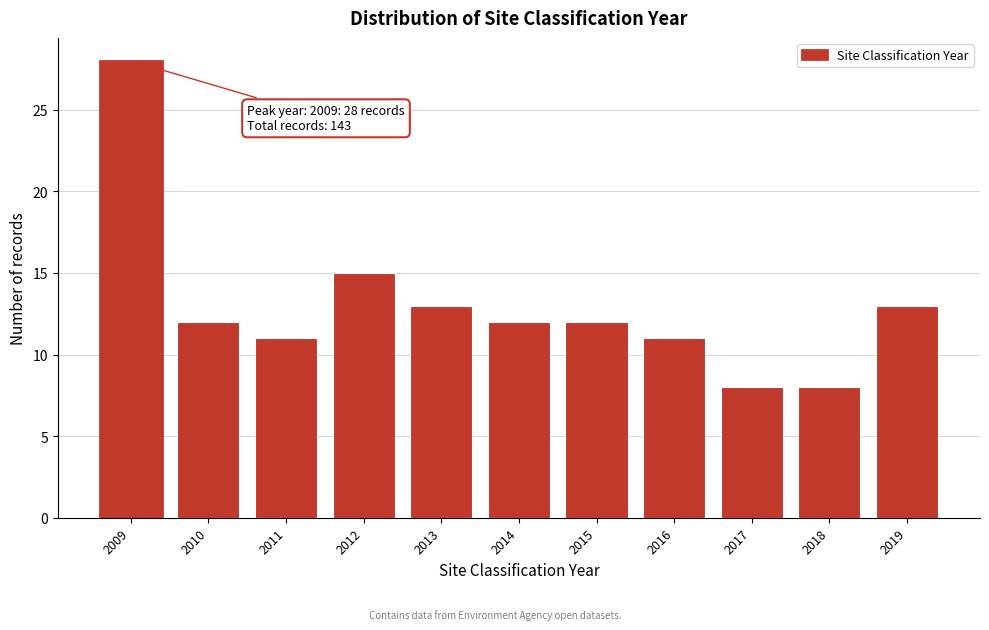

Reading right to left, transcribe all the data shown in this chart.

2019=13	2018=8	2017=8	2016=11	2015=12	2014=12	2013=13	2012=15	2011=11	2010=12	2009=28